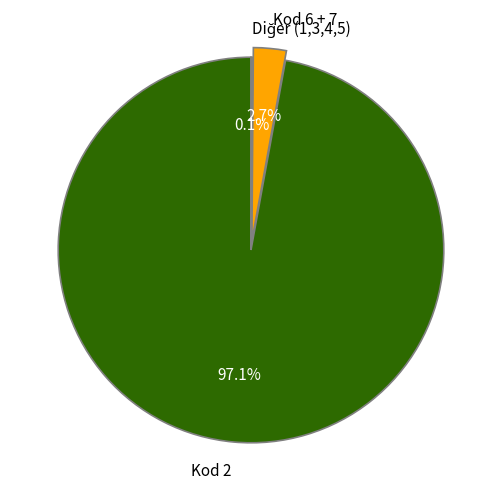

What is the largest slice in the pie chart?

Kod 2